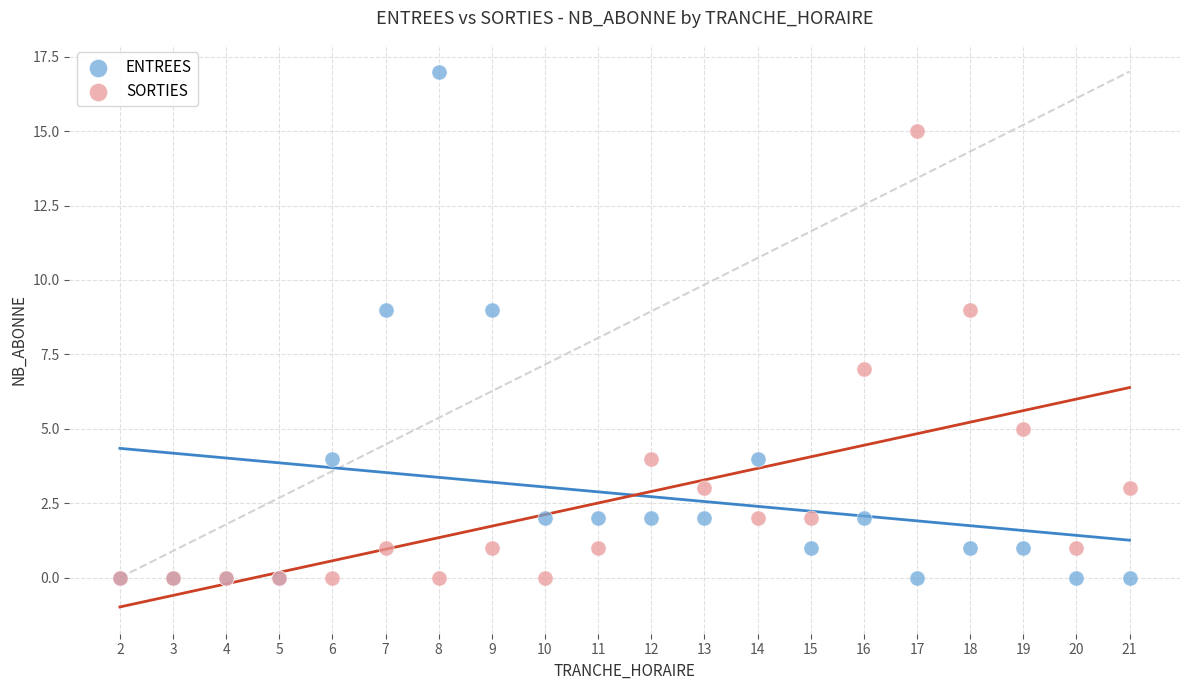

Which series contains the highest Y value?

ENTREES